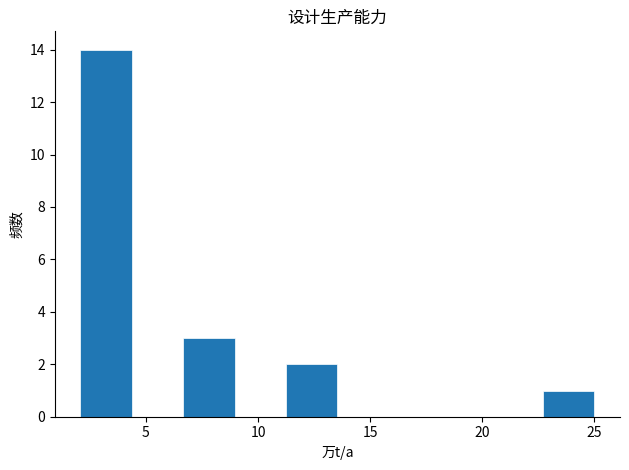

Reading left to right, transcribe this chart: for each bar, give the range it covers on the x-axis and its height. Neither the bar edges nor the heights are printed on the chart, so give them approximately, as read against the axes.

2.0 to 4.5: 14
4.5 to 6.5: 0
6.5 to 9.0: 3
9.0 to 11.0: 0
11.0 to 13.5: 2
13.5 to 16.0: 0
16.0 to 18.0: 0
18.0 to 20.5: 0
20.5 to 22.5: 0
22.5 to 25.0: 1